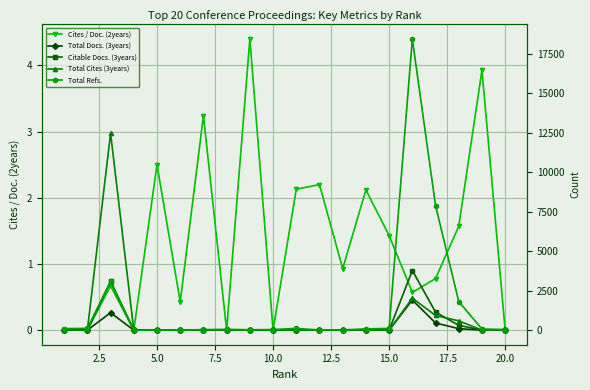

True or false: Cites / Doc. (2years) has more than 2 interior local peaks.

True